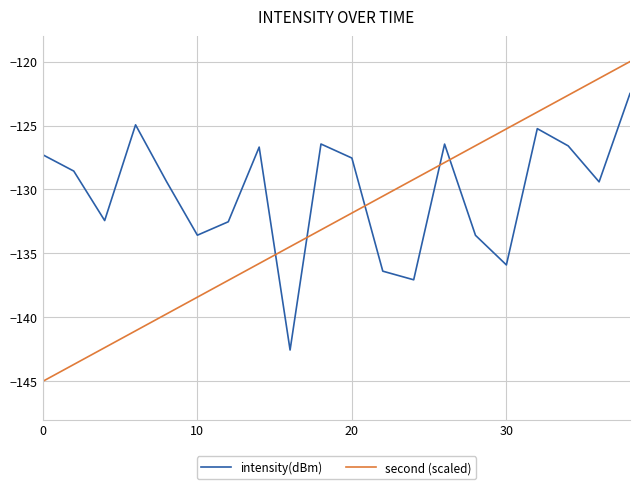

Which series has the largest total across all categories?

intensity(dBm)